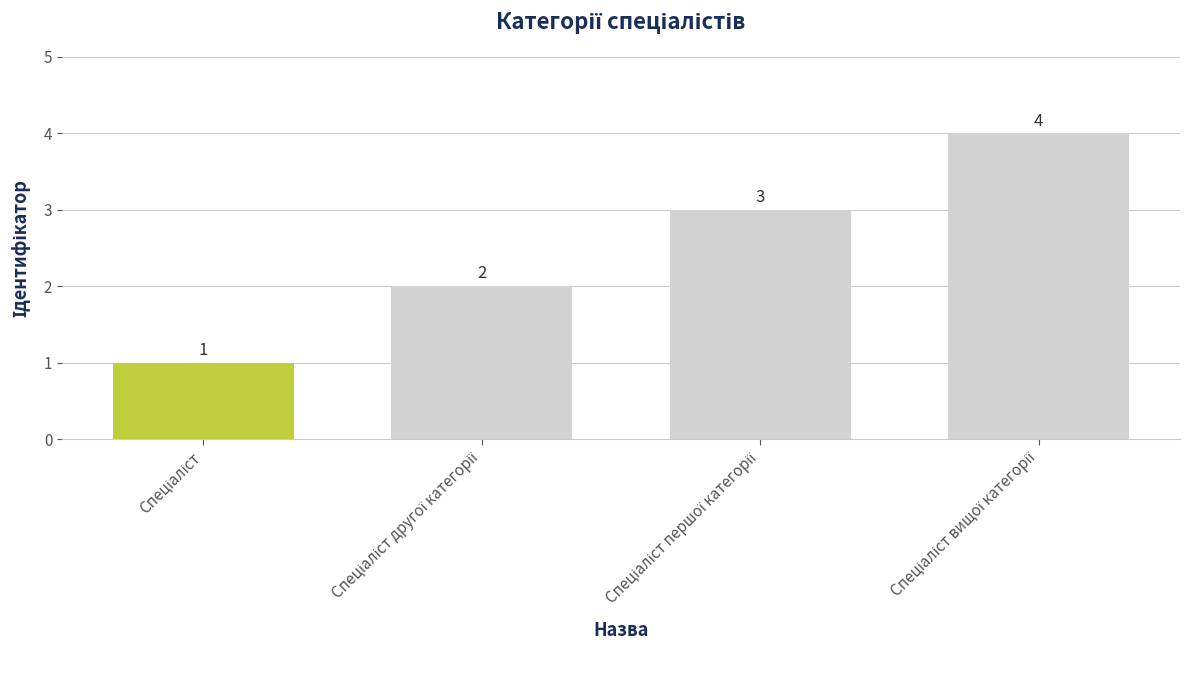

What is the value of the 3rd bar from the left?

3